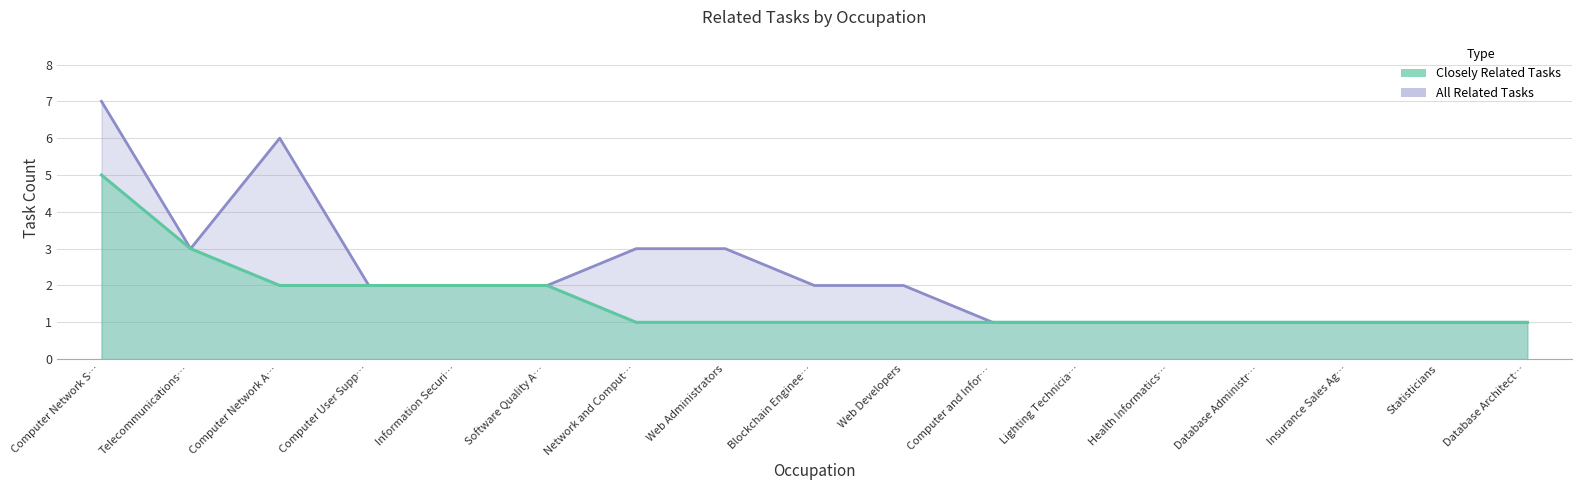

How many data points does each series have?

17